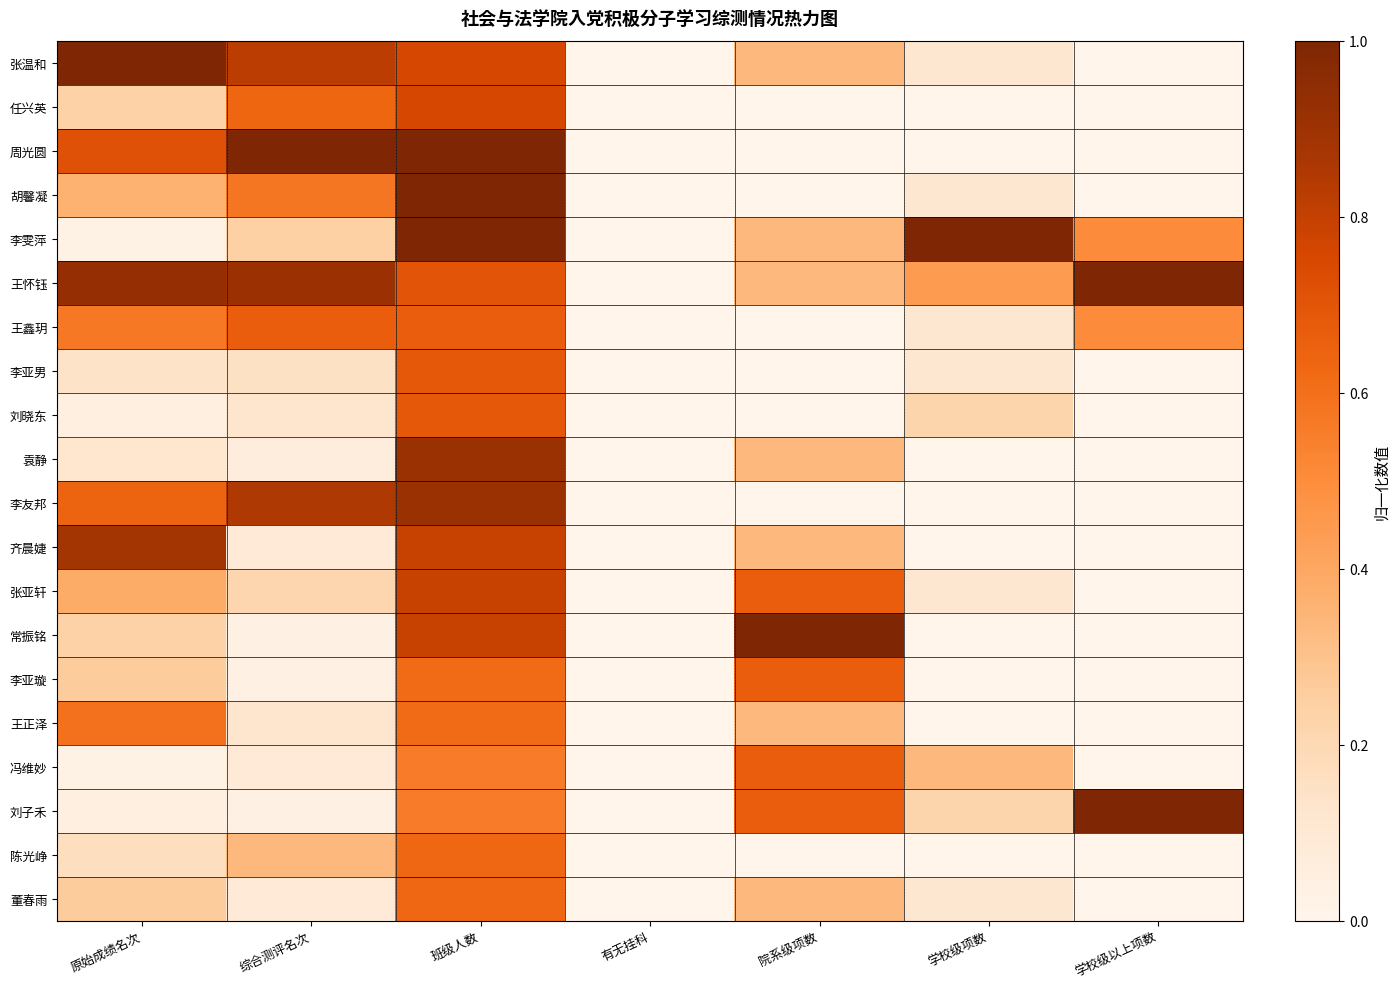

Reading right to left, transcribe all the data shown in this chart.

张温和: 学校级以上项数=0.0	学校级项数=0.1	院系级项数=0.3	有无挂科=0.0	班级人数=0.8	综合测评名次=0.8	原始成绩名次=1.0
任兴英: 学校级以上项数=0.0	学校级项数=0.0	院系级项数=0.0	有无挂科=0.0	班级人数=0.8	综合测评名次=0.6	原始成绩名次=0.2
周光圆: 学校级以上项数=0.0	学校级项数=0.0	院系级项数=0.0	有无挂科=0.0	班级人数=1.0	综合测评名次=1.0	原始成绩名次=0.7
胡馨凝: 学校级以上项数=0.0	学校级项数=0.1	院系级项数=0.0	有无挂科=0.0	班级人数=1.0	综合测评名次=0.6	原始成绩名次=0.4
李雯萍: 学校级以上项数=0.5	学校级项数=1.0	院系级项数=0.3	有无挂科=0.0	班级人数=1.0	综合测评名次=0.2	原始成绩名次=0.0
王怀钰: 学校级以上项数=1.0	学校级项数=0.4	院系级项数=0.3	有无挂科=0.0	班级人数=0.7	综合测评名次=0.9	原始成绩名次=0.9
王鑫玥: 学校级以上项数=0.5	学校级项数=0.1	院系级项数=0.0	有无挂科=0.0	班级人数=0.7	综合测评名次=0.7	原始成绩名次=0.6
李亚男: 学校级以上项数=0.0	学校级项数=0.1	院系级项数=0.0	有无挂科=0.0	班级人数=0.7	综合测评名次=0.2	原始成绩名次=0.1
刘晓东: 学校级以上项数=0.0	学校级项数=0.2	院系级项数=0.0	有无挂科=0.0	班级人数=0.7	综合测评名次=0.1	原始成绩名次=0.0
袁静: 学校级以上项数=0.0	学校级项数=0.0	院系级项数=0.3	有无挂科=0.0	班级人数=0.9	综合测评名次=0.1	原始成绩名次=0.1
李友邦: 学校级以上项数=0.0	学校级项数=0.0	院系级项数=0.0	有无挂科=0.0	班级人数=0.9	综合测评名次=0.8	原始成绩名次=0.6
齐晨婕: 学校级以上项数=0.0	学校级项数=0.0	院系级项数=0.3	有无挂科=0.0	班级人数=0.8	综合测评名次=0.1	原始成绩名次=0.9
张亚轩: 学校级以上项数=0.0	学校级项数=0.1	院系级项数=0.7	有无挂科=0.0	班级人数=0.8	综合测评名次=0.2	原始成绩名次=0.4
常振铭: 学校级以上项数=0.0	学校级项数=0.0	院系级项数=1.0	有无挂科=0.0	班级人数=0.8	综合测评名次=0.0	原始成绩名次=0.2
李亚璇: 学校级以上项数=0.0	学校级项数=0.0	院系级项数=0.7	有无挂科=0.0	班级人数=0.6	综合测评名次=0.0	原始成绩名次=0.3
王正泽: 学校级以上项数=0.0	学校级项数=0.0	院系级项数=0.3	有无挂科=0.0	班级人数=0.6	综合测评名次=0.1	原始成绩名次=0.6
冯维妙: 学校级以上项数=0.0	学校级项数=0.3	院系级项数=0.7	有无挂科=0.0	班级人数=0.6	综合测评名次=0.1	原始成绩名次=0.0
刘子禾: 学校级以上项数=1.0	学校级项数=0.2	院系级项数=0.7	有无挂科=0.0	班级人数=0.6	综合测评名次=0.0	原始成绩名次=0.0
陈光峥: 学校级以上项数=0.0	学校级项数=0.0	院系级项数=0.0	有无挂科=0.0	班级人数=0.6	综合测评名次=0.3	原始成绩名次=0.2
董春雨: 学校级以上项数=0.0	学校级项数=0.1	院系级项数=0.3	有无挂科=0.0	班级人数=0.6	综合测评名次=0.1	原始成绩名次=0.3